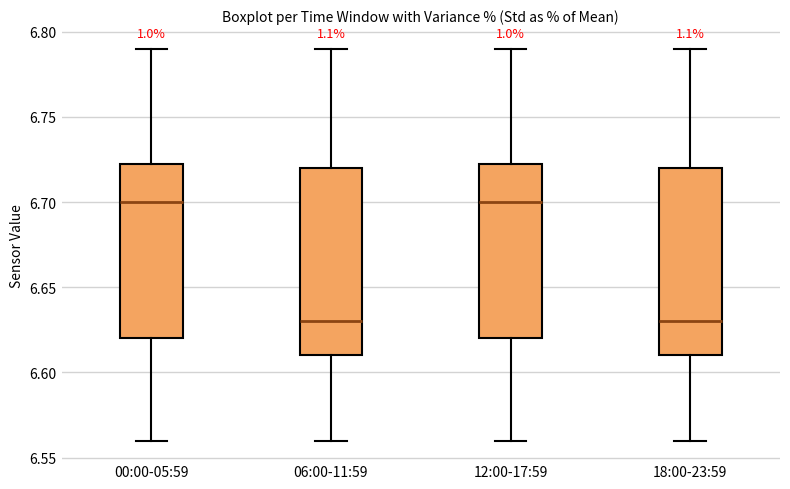

Where is the lower edge of the box for 06:00-11:59 on the y-axis? The values are not printed on the chart, so give them approximately, as read against the axis.

6.610